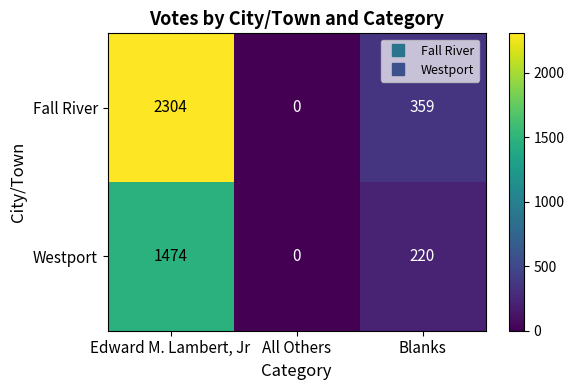

Rank the series by their maximum value, from lowest to highest.

Westport, Fall River